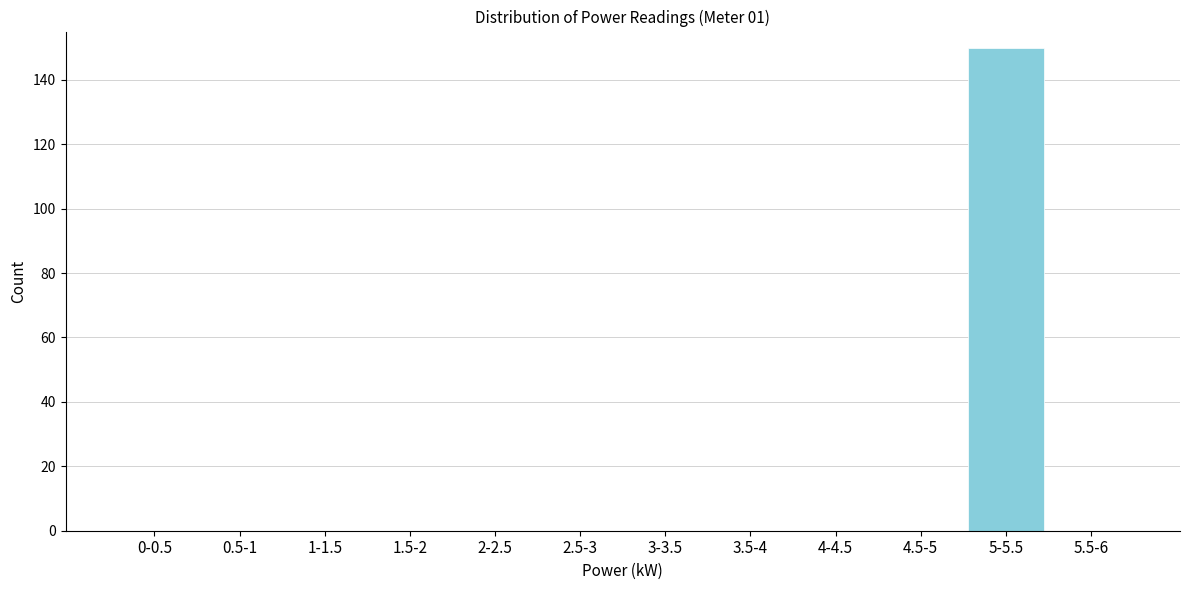

Reading left to right, extract all data points from this chart.

0-0.5=0	0.5-1=0	1-1.5=0	1.5-2=0	2-2.5=0	2.5-3=0	3-3.5=0	3.5-4=0	4-4.5=0	4.5-5=0	5-5.5=150	5.5-6=0